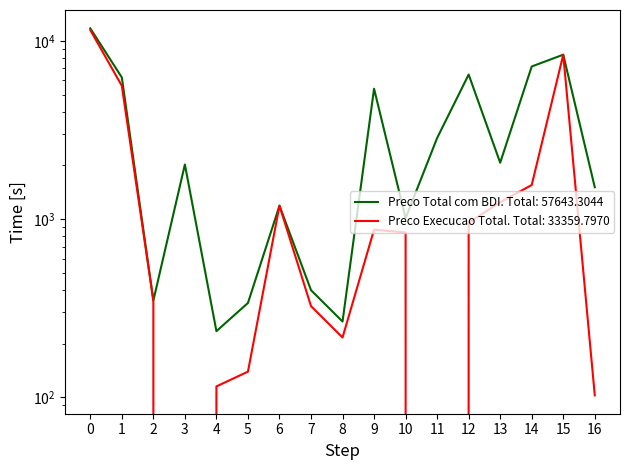

Reading left to right, what are all the values shown in this chart?

Preco Total com BDI: 11758.7	6236.7	348.8	2024.1	234.8	338.0	1188.4	398.9	265.8	5388.9	1011.1	2849.7	6471.2	2070.7	7182.9	8366.0	1508.7
Preco Execucao Total: 11503.0	5595.8	348.8	0.0	115.0	139.1	1188.4	324.6	216.3	872.0	840.1	0.0	953.9	1241.9	1552.6	8366.0	102.4